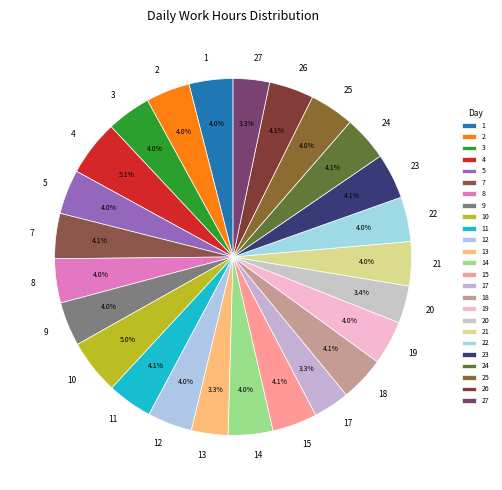

To the nearest percent, what percentage of the pie is 5?

4%